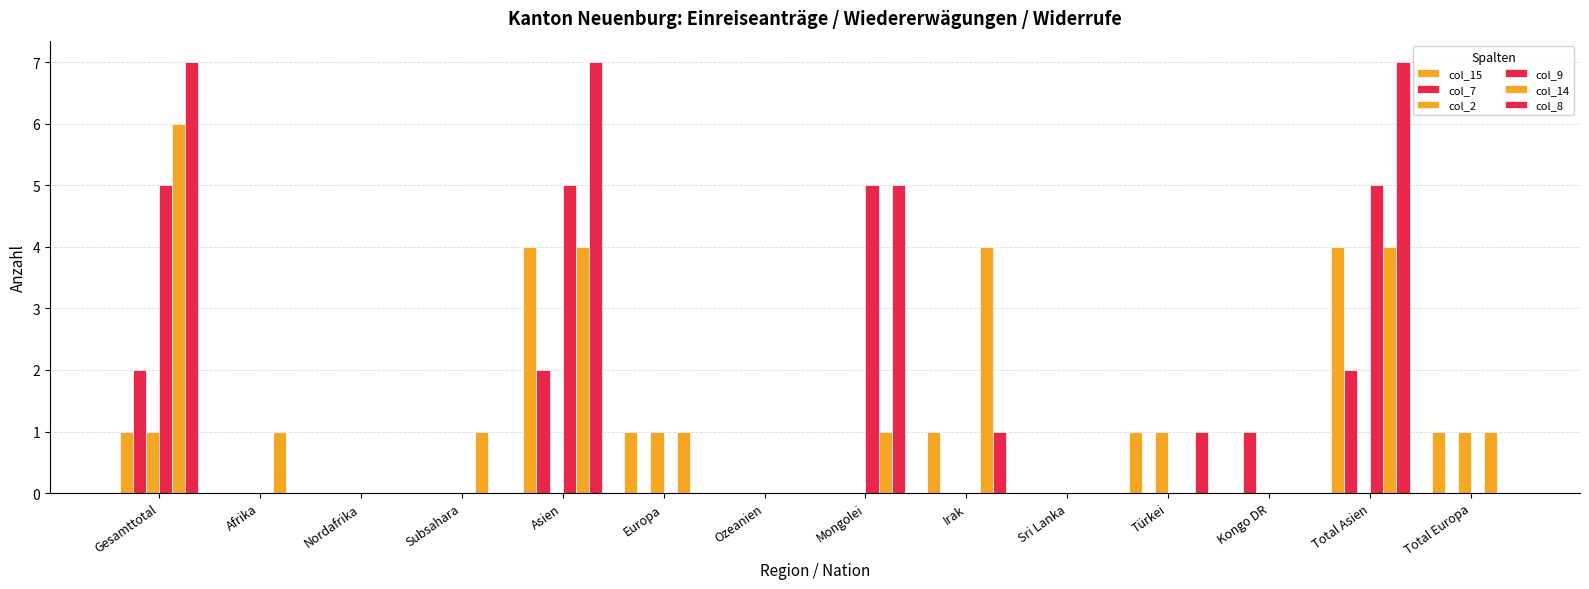

What is the greatest value displayed?

7